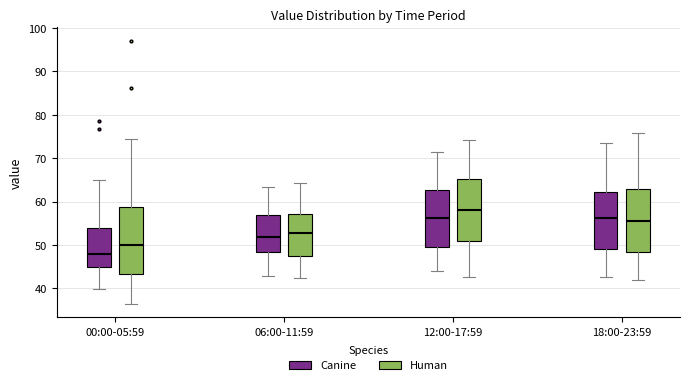

Reading left to right, read every box against the y-axis: the position of its median line, the range the box covers, and the ends of its whiskers. The values are not printed on the chart, so give them approximately, as read against the axis.

00:00-05:59 (Canine): median 48, box 45 to 54, whiskers 40 to 65
00:00-05:59 (Human): median 50, box 43 to 59, whiskers 36 to 74
06:00-11:59 (Canine): median 52, box 48 to 57, whiskers 43 to 63
06:00-11:59 (Human): median 53, box 48 to 57, whiskers 42 to 64
12:00-17:59 (Canine): median 56, box 50 to 63, whiskers 44 to 71
12:00-17:59 (Human): median 58, box 51 to 65, whiskers 43 to 74
18:00-23:59 (Canine): median 56, box 49 to 62, whiskers 43 to 74
18:00-23:59 (Human): median 56, box 48 to 63, whiskers 42 to 76